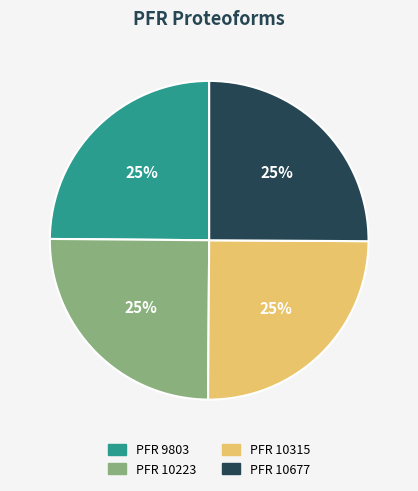

To the nearest percent, what is the average slice percentage?

25%